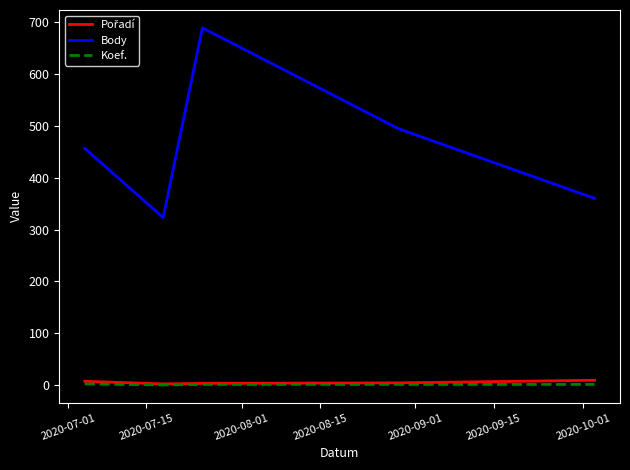

What is the greatest value displayed?

688